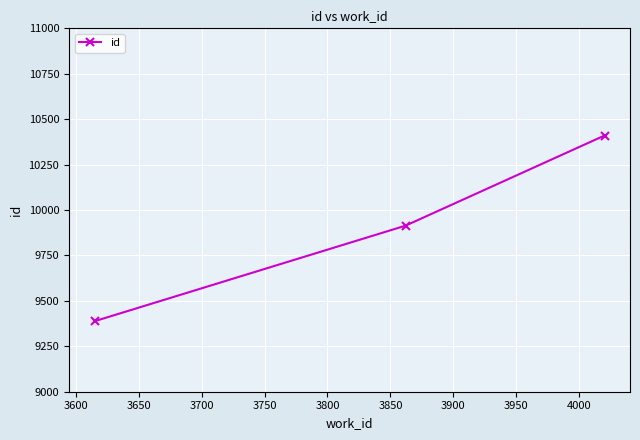

What is the greatest value displayed?

10410